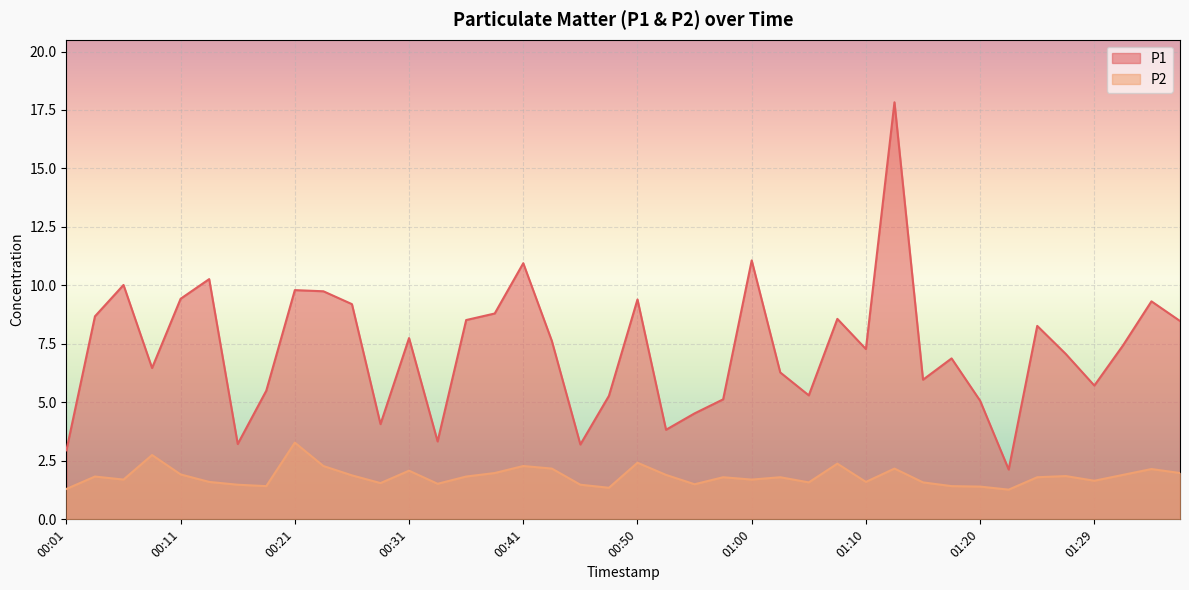

The P1 series shows 6.9 at 00:55. True or false?

False